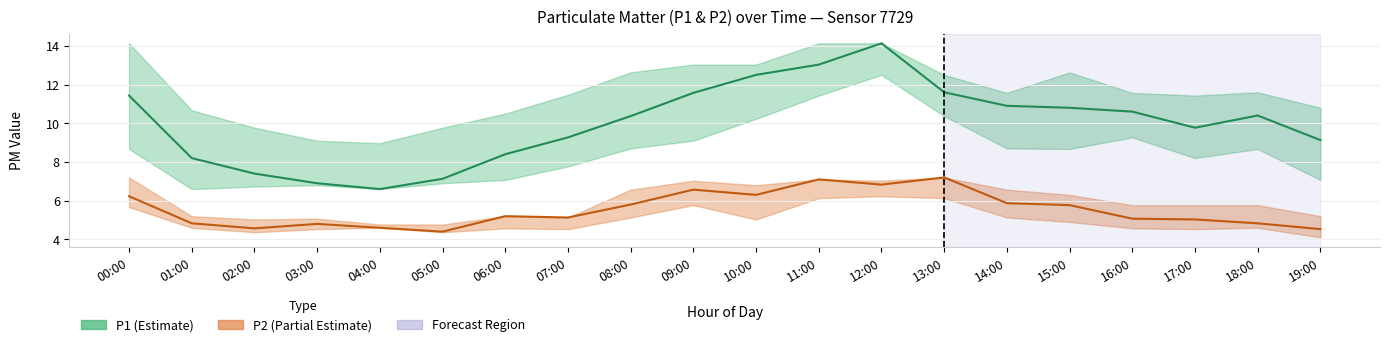

What is the average value of the P2 series?

5.5